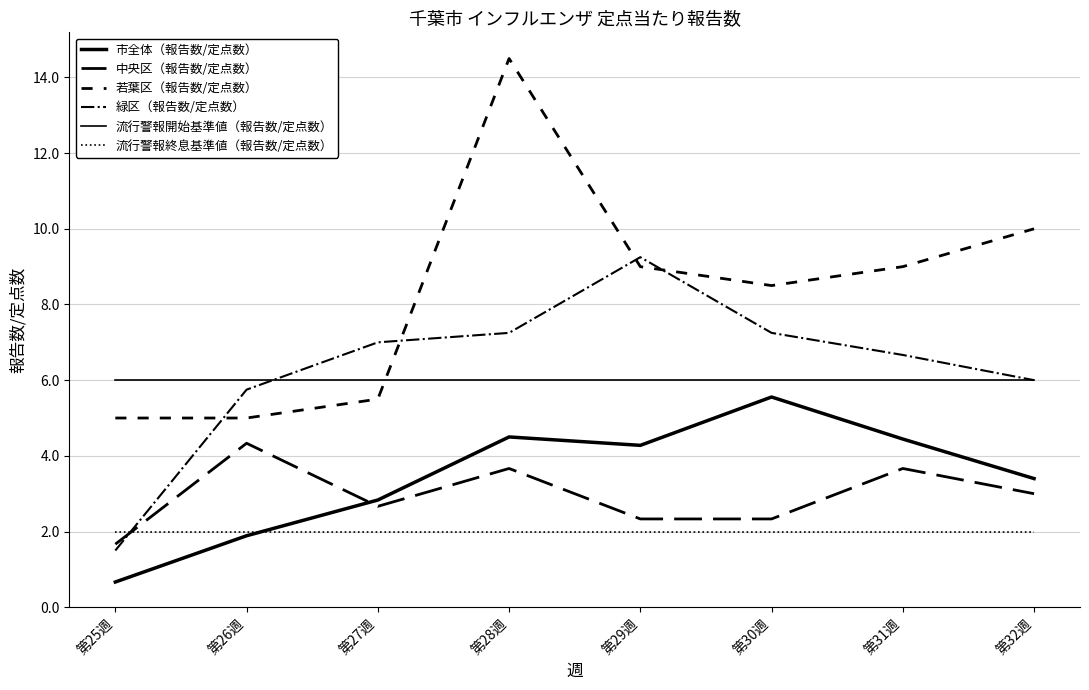

Does the chart display data point markers on the line(s)?

No